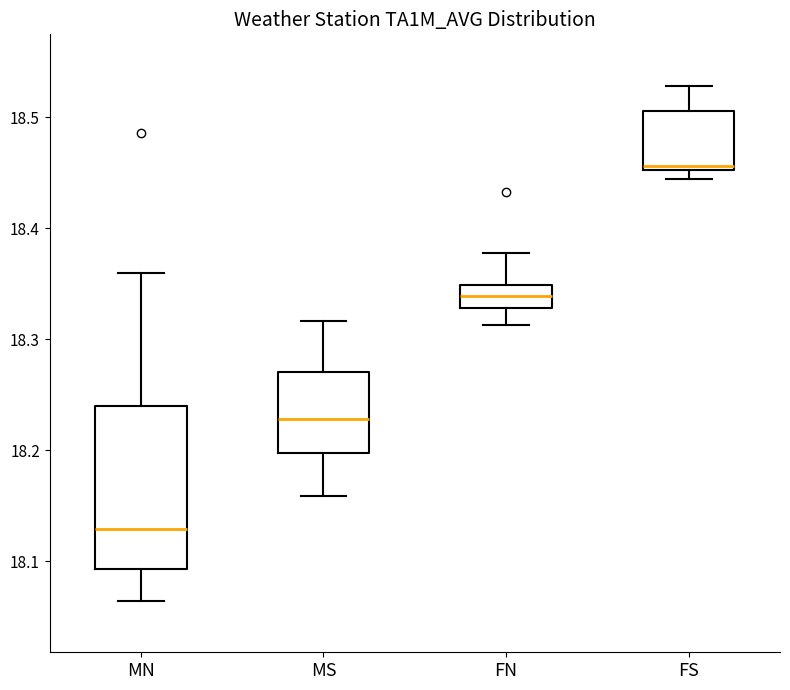

Which box's median line is the highest?

FS